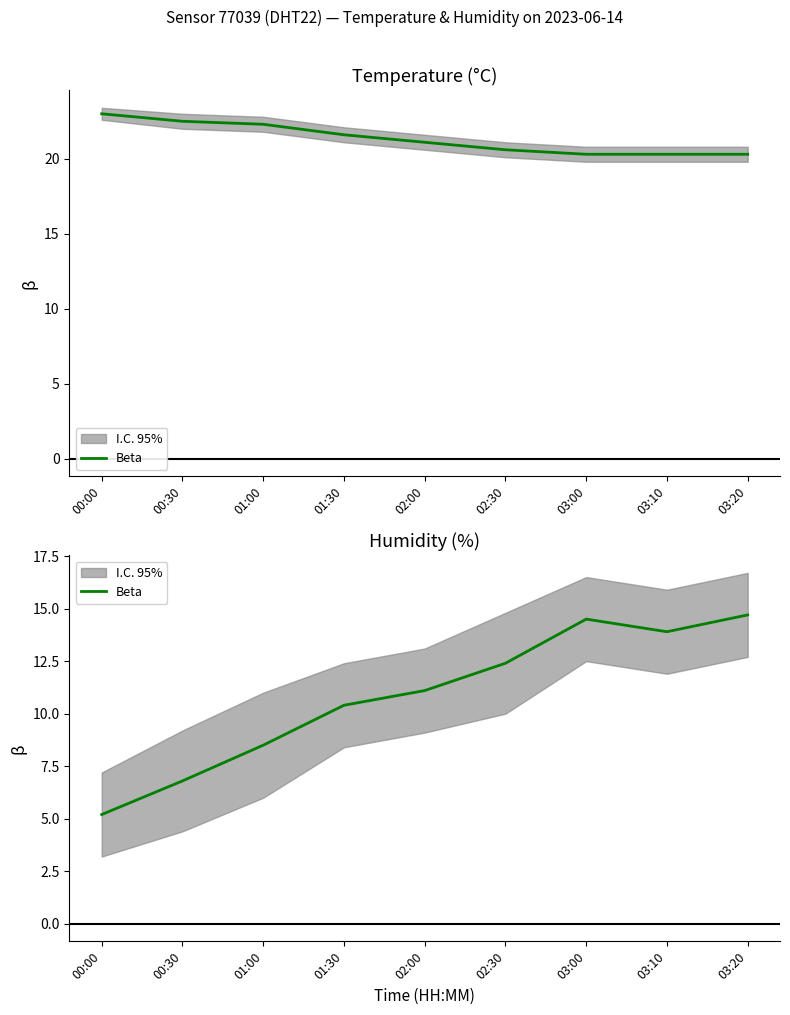

Approximately how many times larger is the value at 03:20 compared to 01:30?

1.4